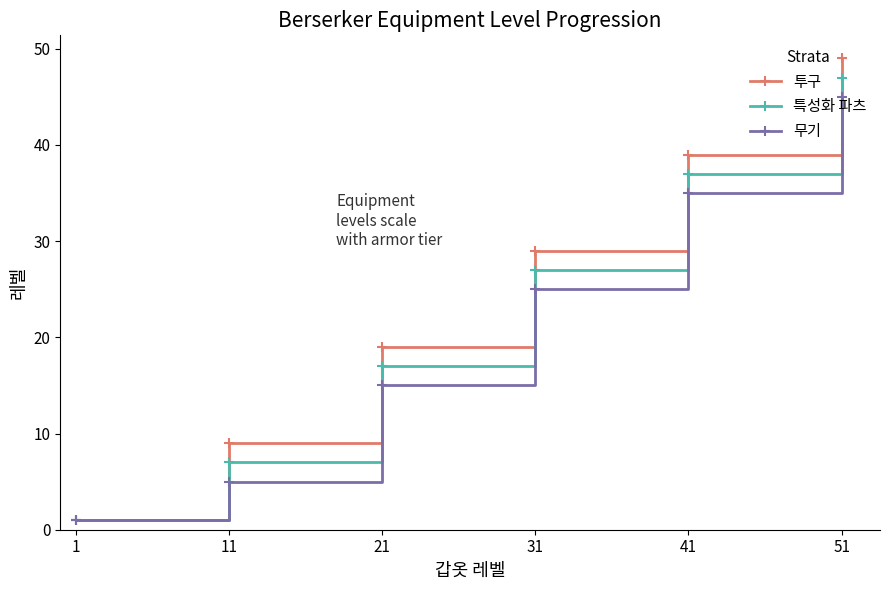

Reading right to left, what are all the values shown in this chart?

투구: 51=49	41=39	31=29	21=19	11=9	1=1
특성화 파츠: 51=47	41=37	31=27	21=17	11=7	1=1
무기: 51=45	41=35	31=25	21=15	11=5	1=1